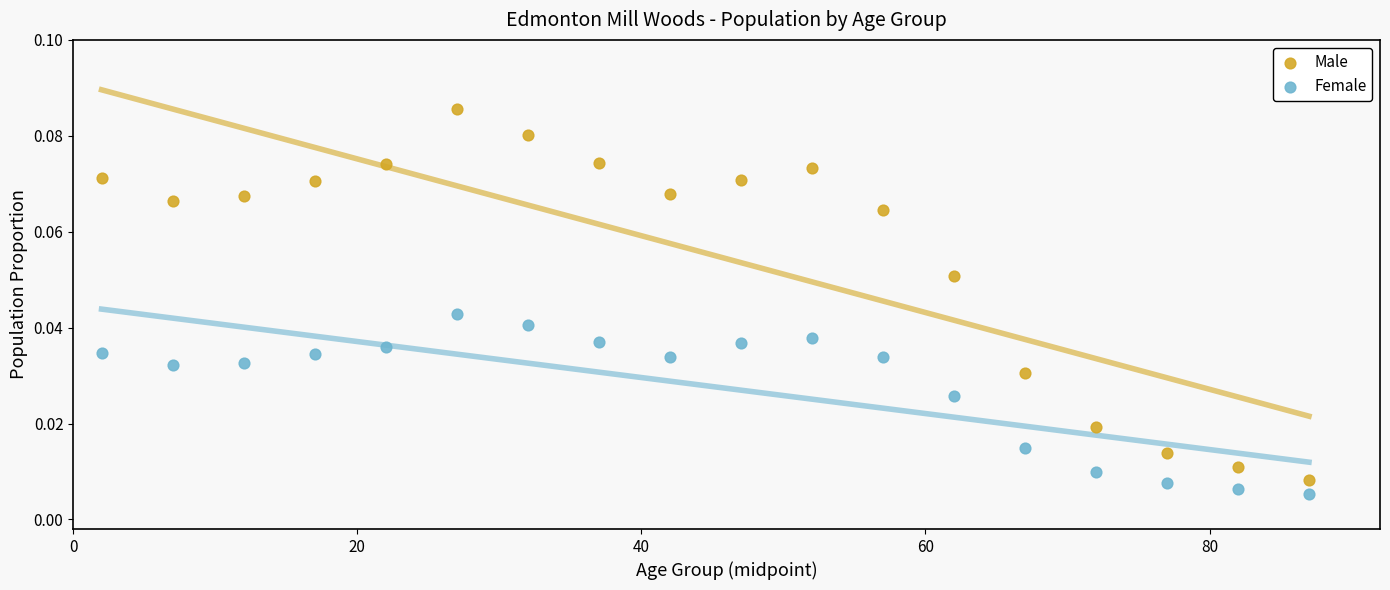

Which series has the widest spread of Y values?

Male